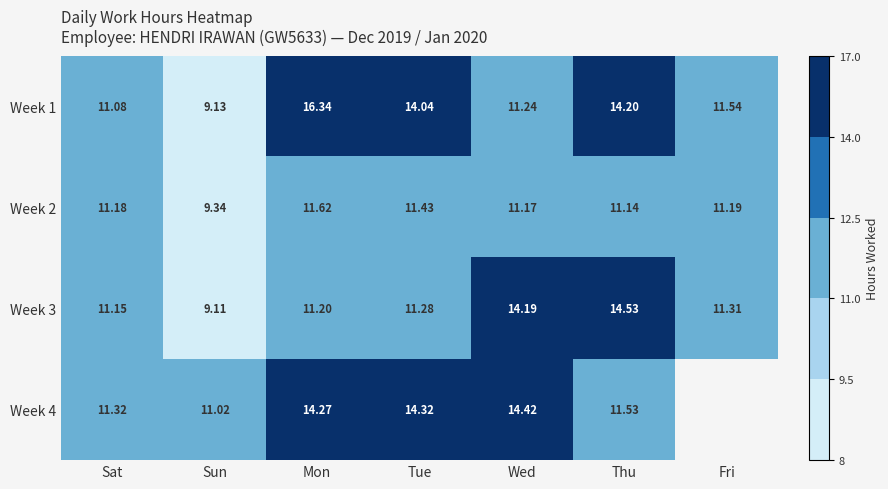

At which category is the sum across all series the highest?

Mon